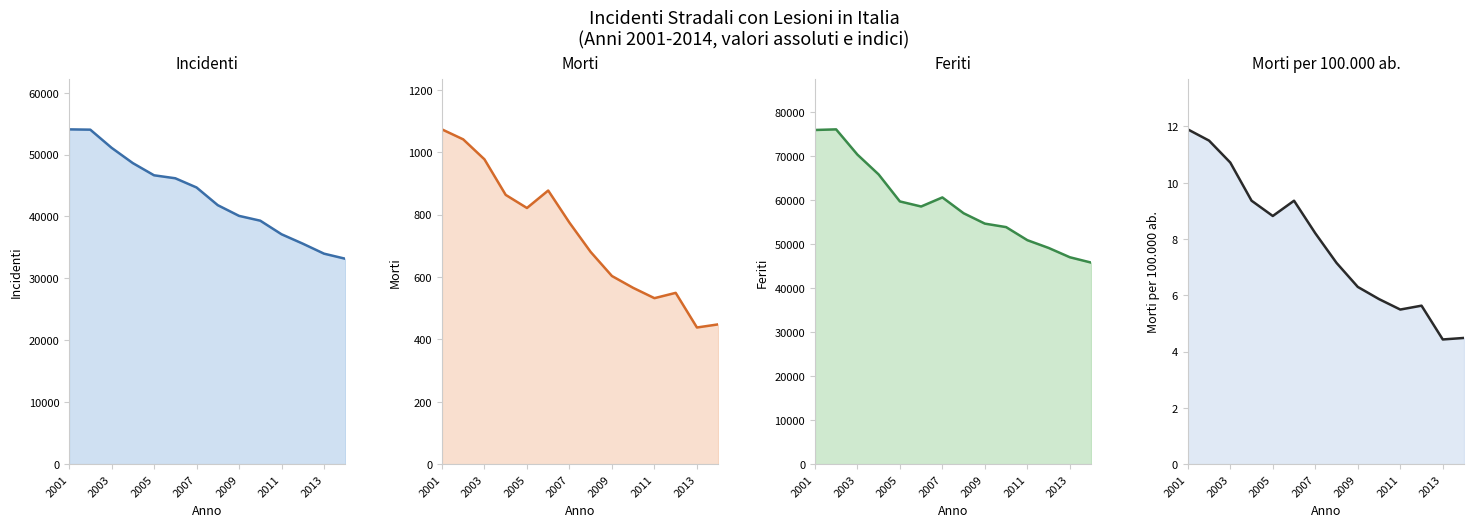

At which label does Morti per 100.000 ab. first exceed 8?

2001